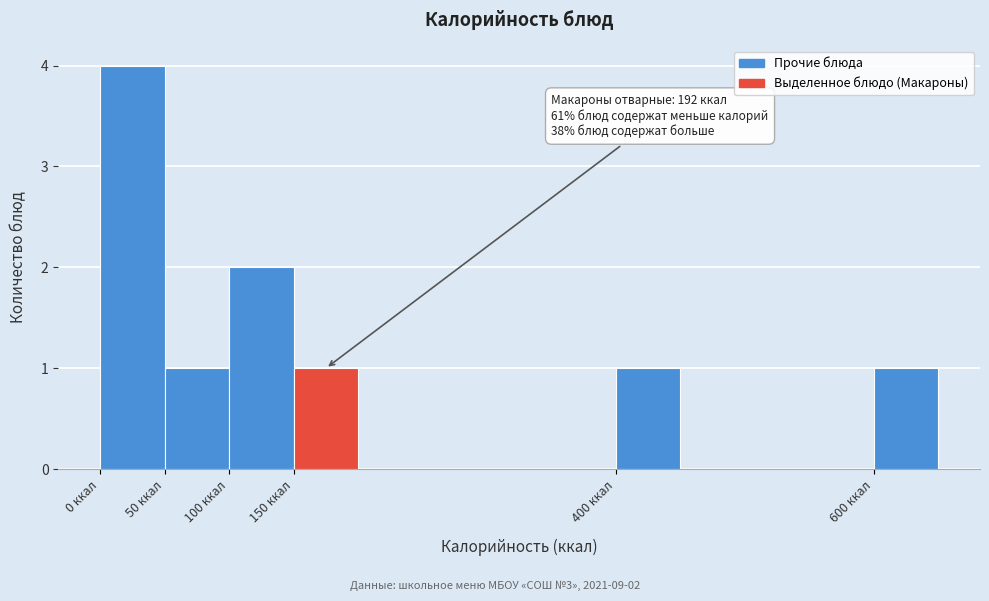

Which range on the x-axis has the tallest bar?

0 to 50